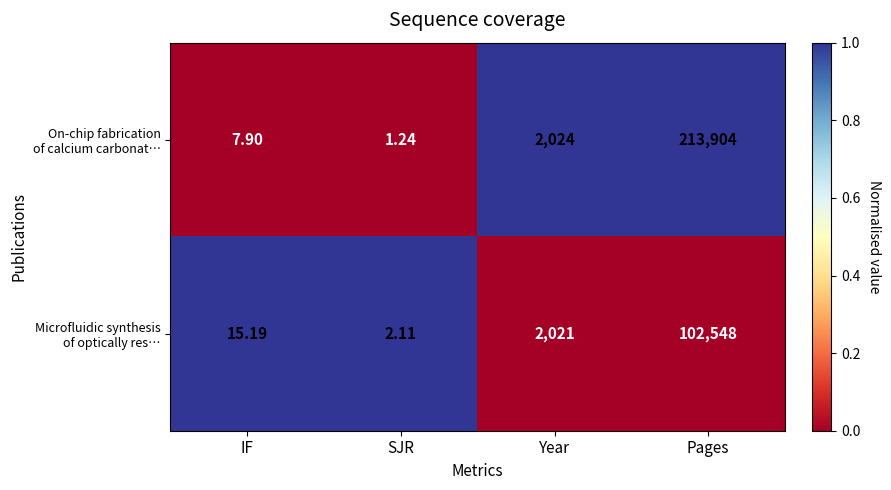

Which label corresponds to the smallest value in the chart?

SJR